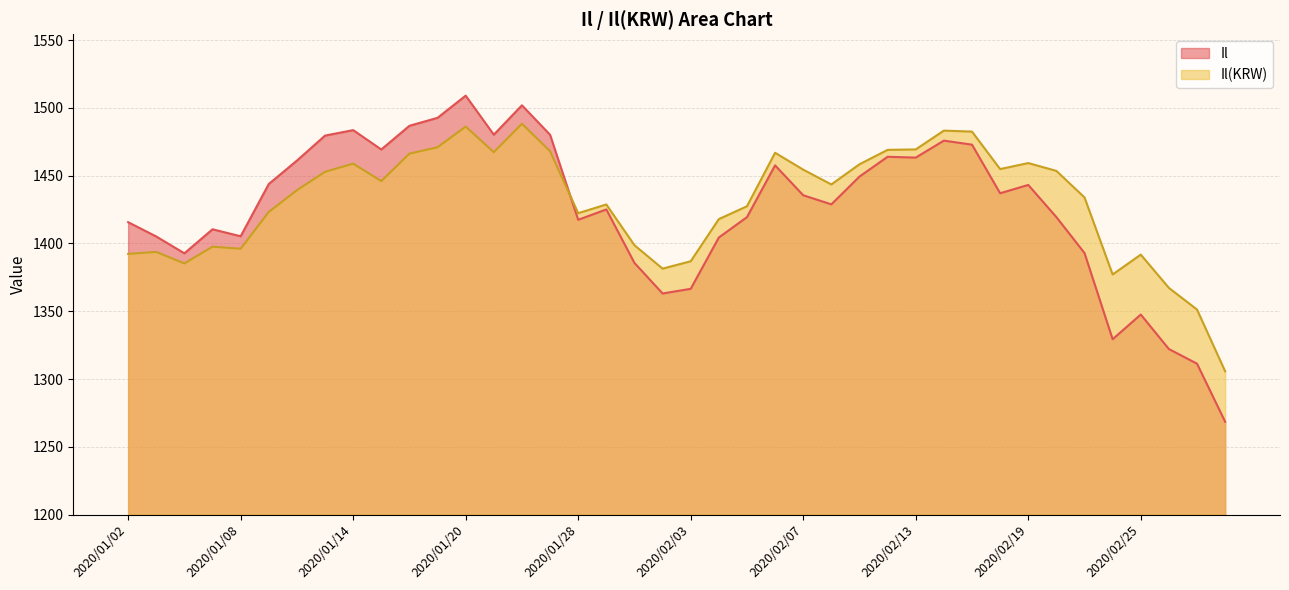

Between 2020/02/04 and 2020/02/26, which is larger?

2020/02/04